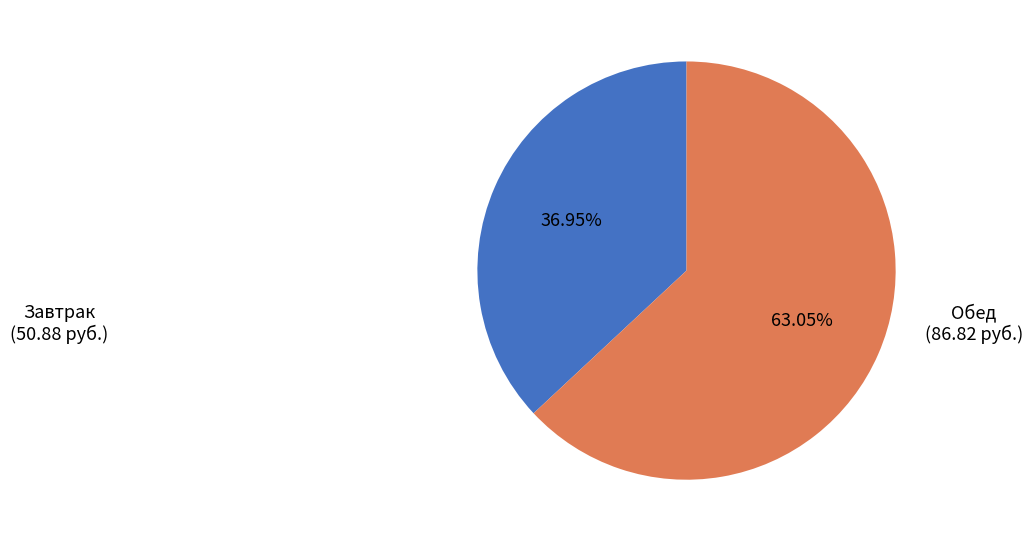

Between Завтрак (50.88 руб.) and Обед (86.82 руб.), which is larger?

Обед (86.82 руб.)